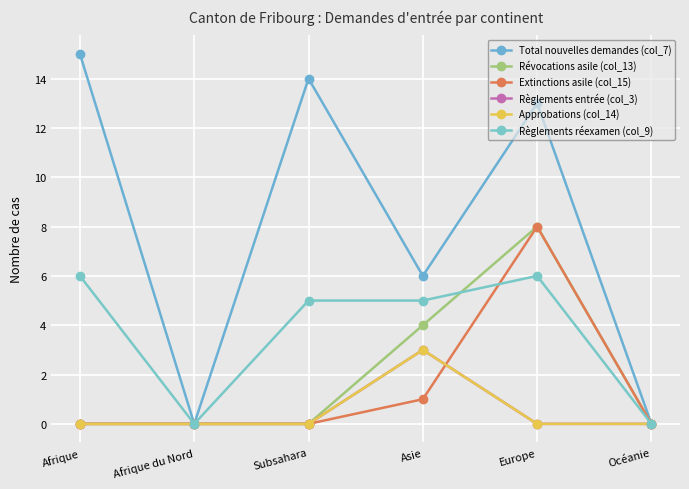

True or false: Règlements réexamen (col_9) has a value of 2 at Océanie.

False